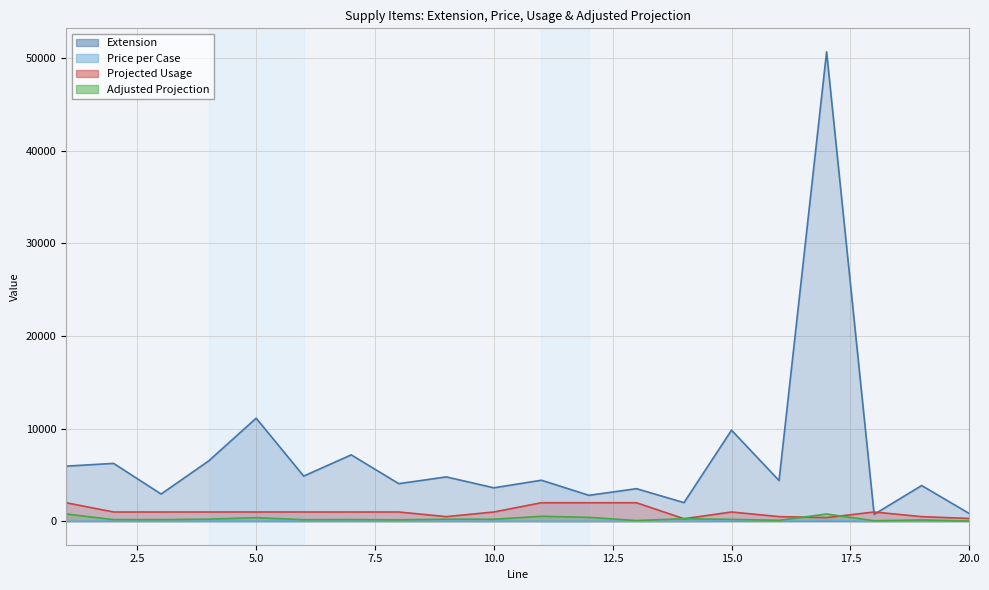

What is the difference between the maximum and minimum values in the Extension series?

49945.4